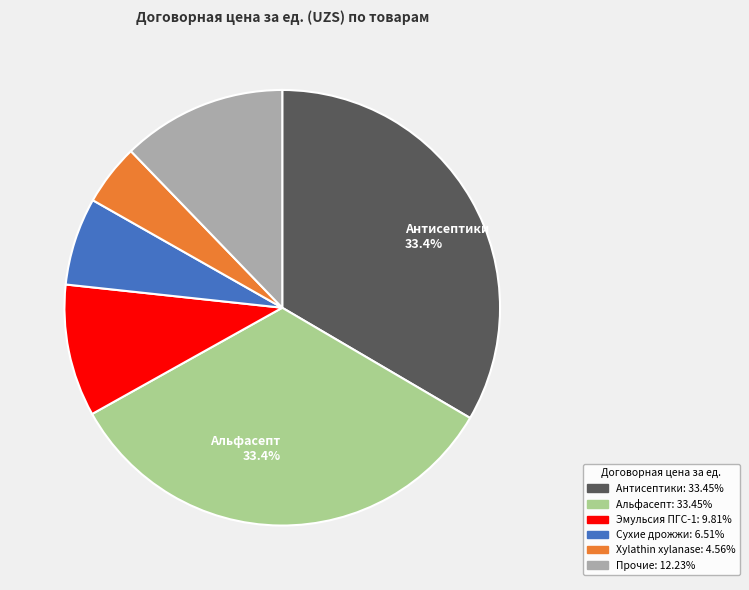

Is there a majority slice in this chart?

No